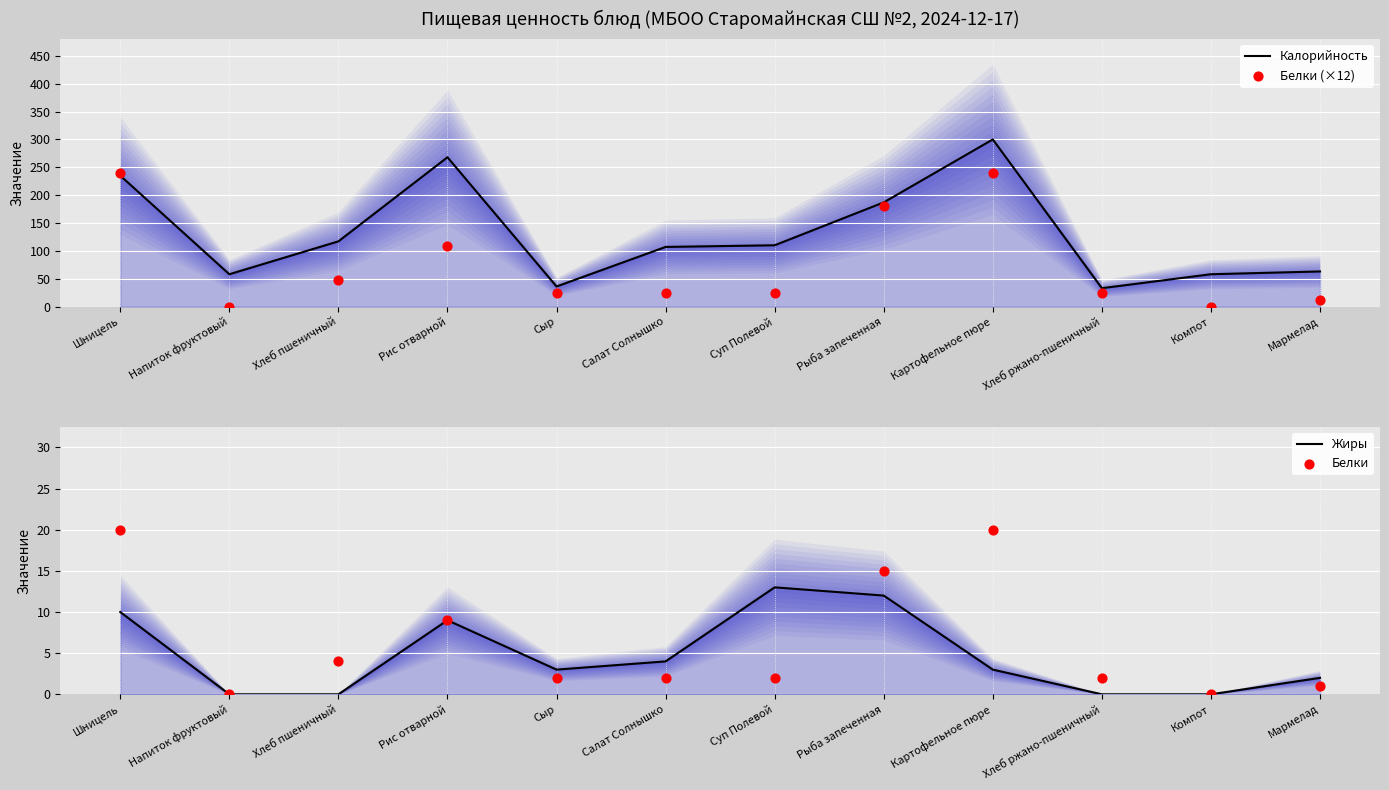

Which series has the widest spread of Y values?

Калорийность